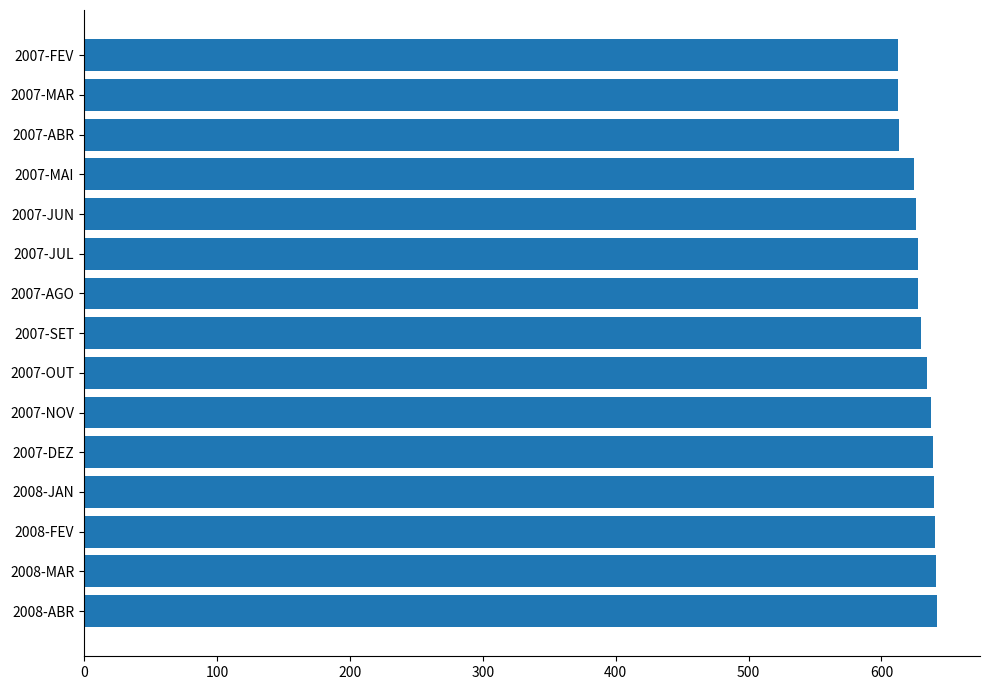

What is the value of the 11th bar from the top?

638.7